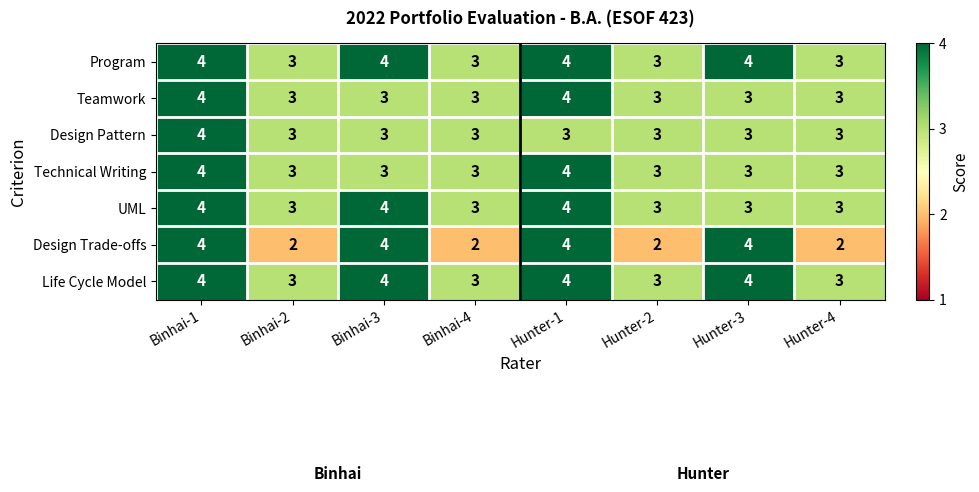

Which series has the largest range (max minus min)?

Design Trade-offs